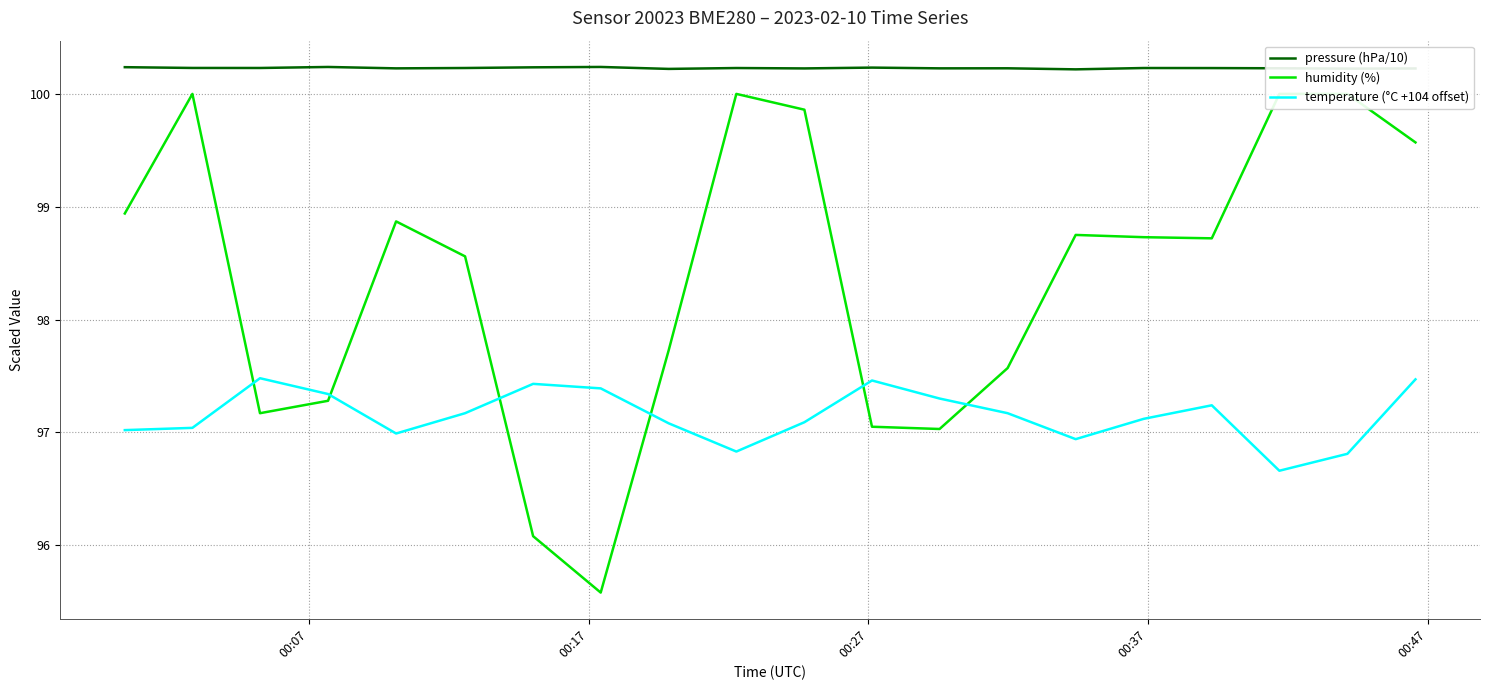

What is the lowest value of the temperature (°C +104 offset) series?

96.7